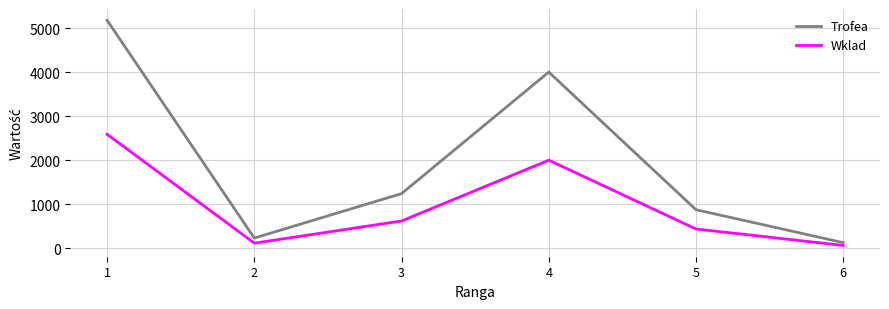

What is the difference between the second highest and second lowest values in the Wklad series?

1884